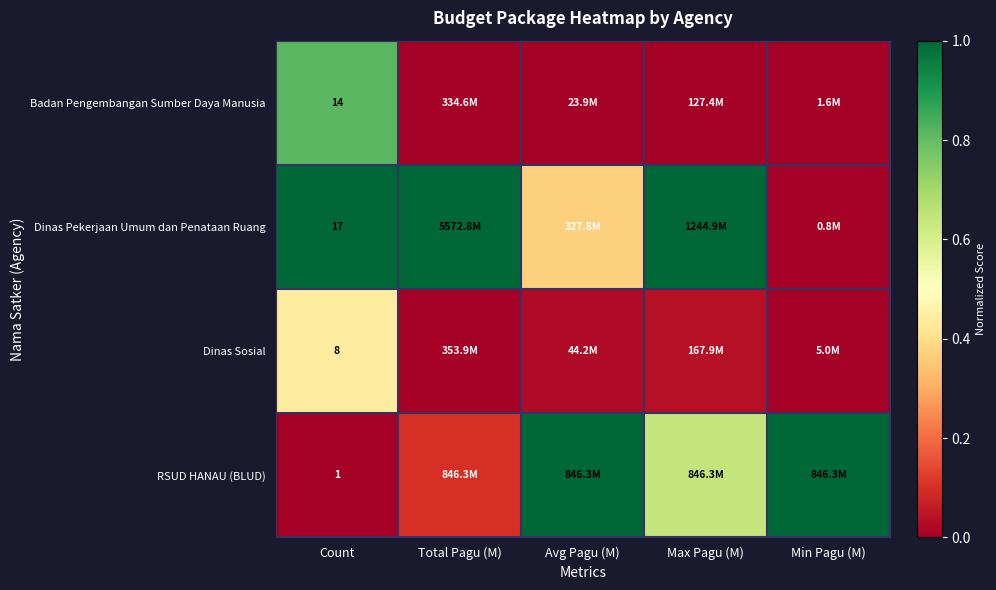

Rank the series at Count from highest to lowest value.

Dinas Pekerjaan Umum dan Penataan Ruang, Badan Pengembangan Sumber Daya Manusia, Dinas Sosial, RSUD HANAU (BLUD)